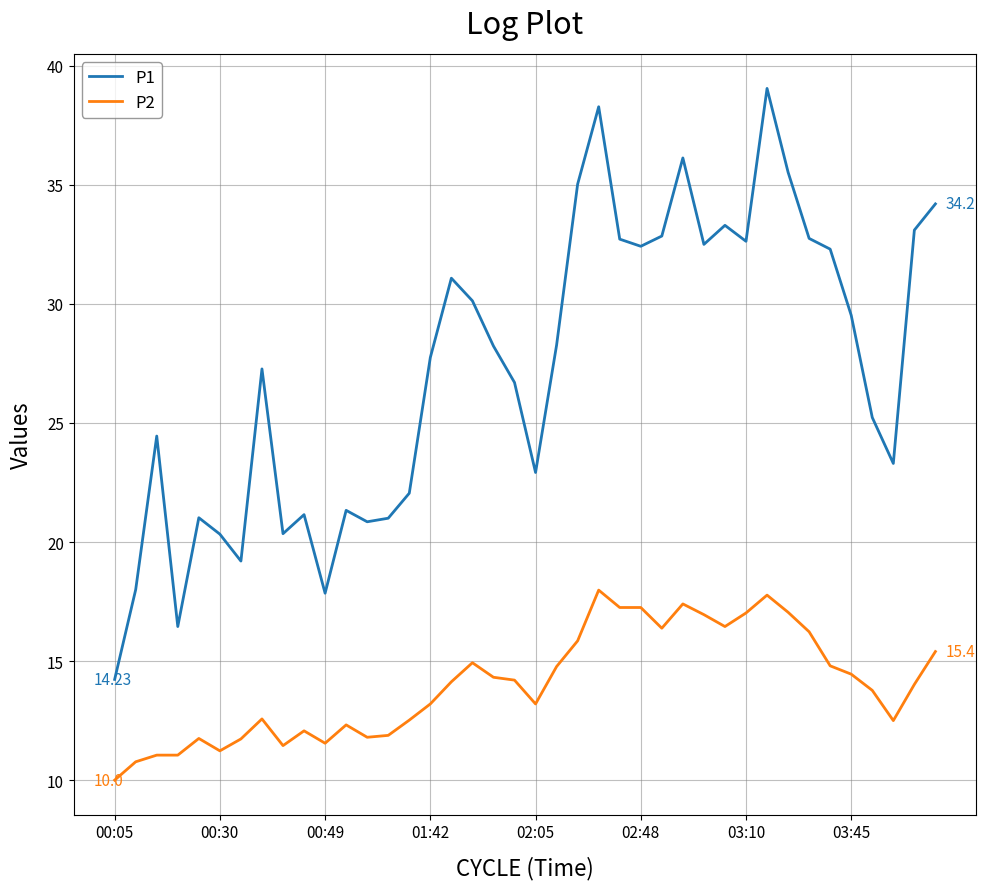

True or false: P2 and P1 intersect in this chart.

False